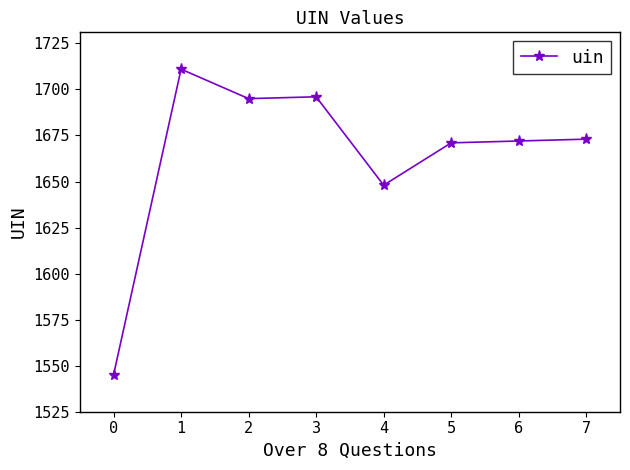

Which has a higher value, 2 or 4?

2